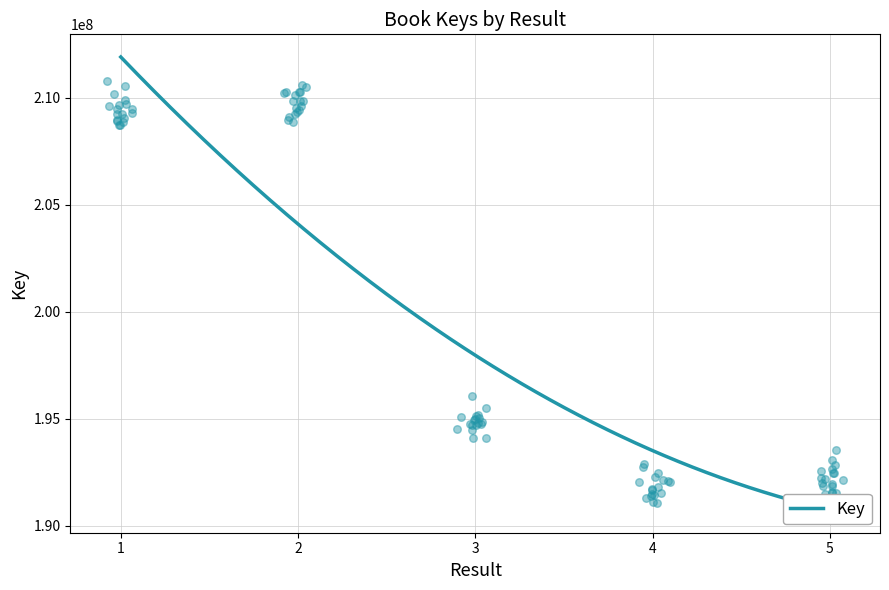

What is the ratio of the value at 3 to the value at 5?

1.0